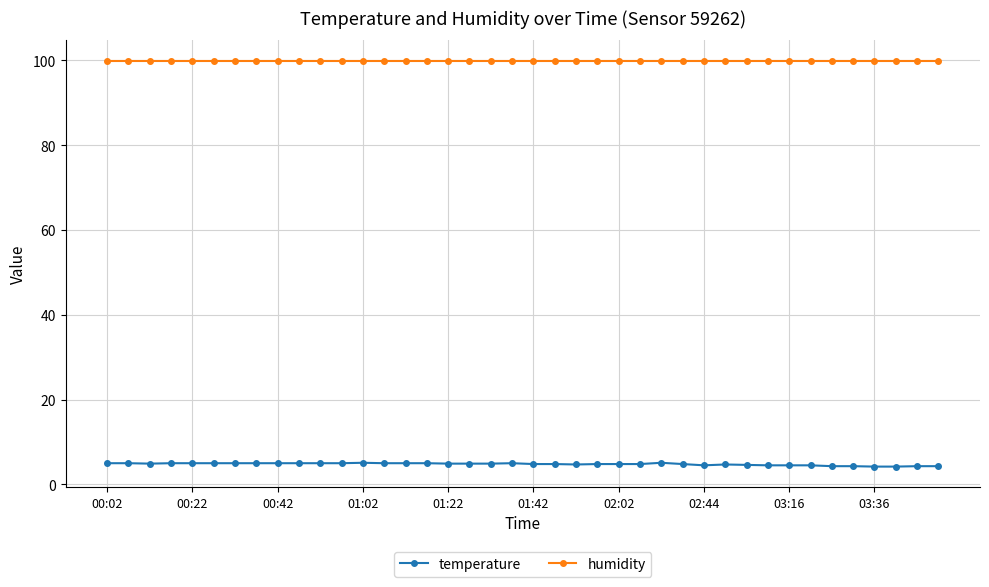

True or false: humidity and temperature intersect in this chart.

False